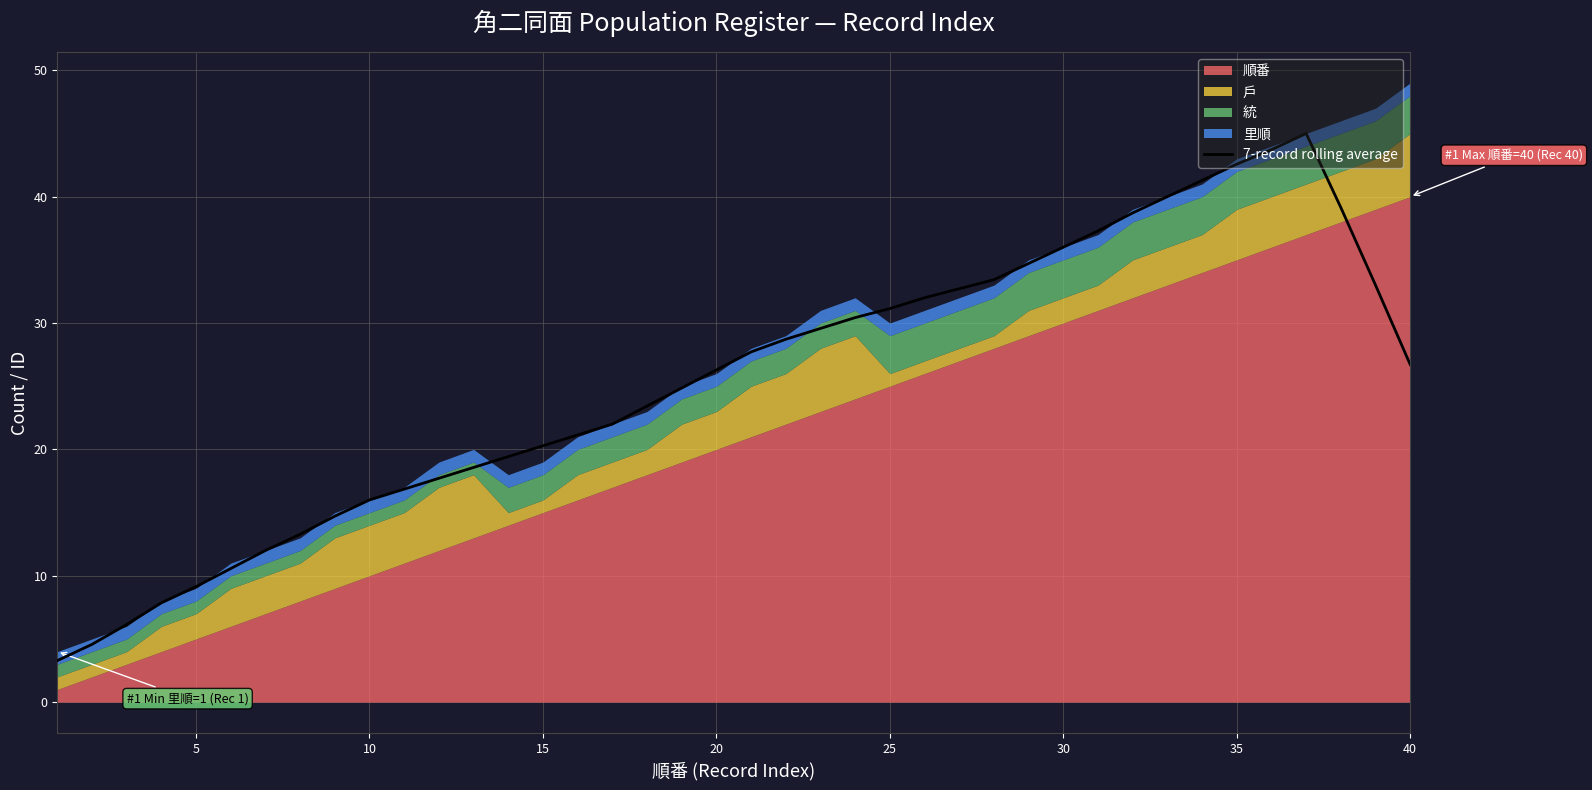

Does the chart have visible grid lines?

Yes